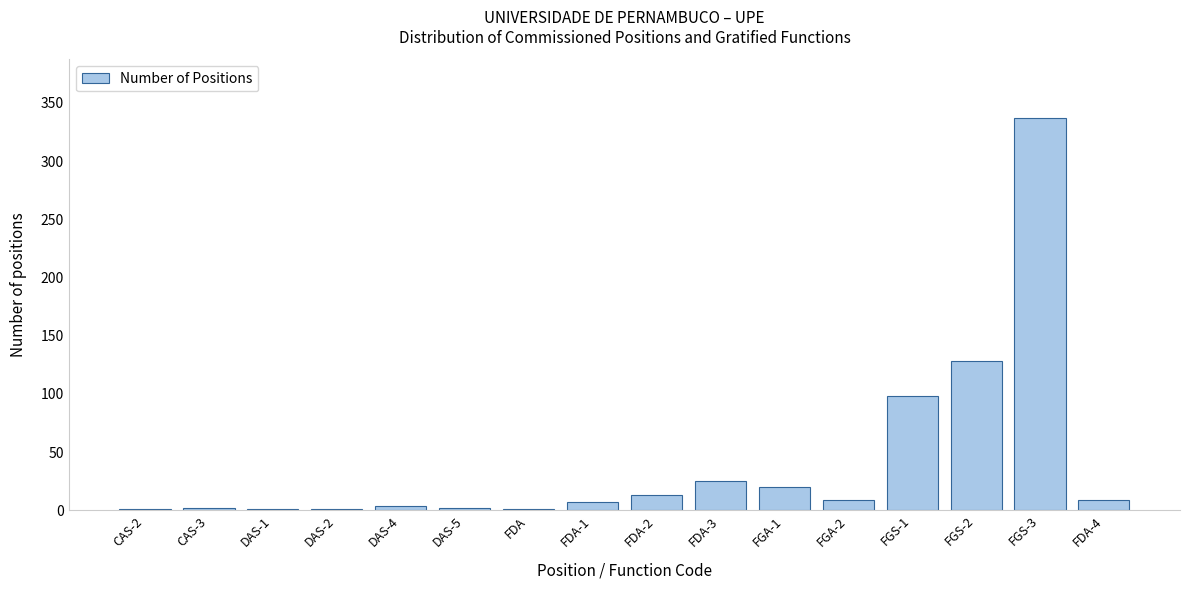

What is the change in value from FGA-1 to FGA-2?

-11